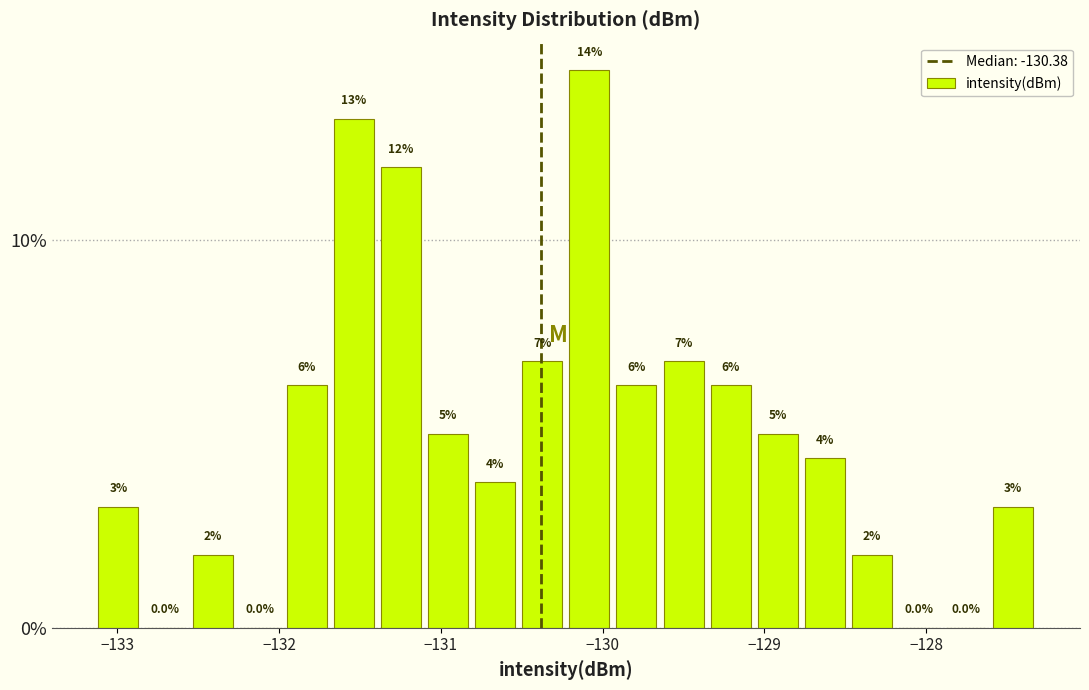

Around what value on the x-axis is the tallest bar? Give the approximate position of its centre, as read against the axis.

-130.1